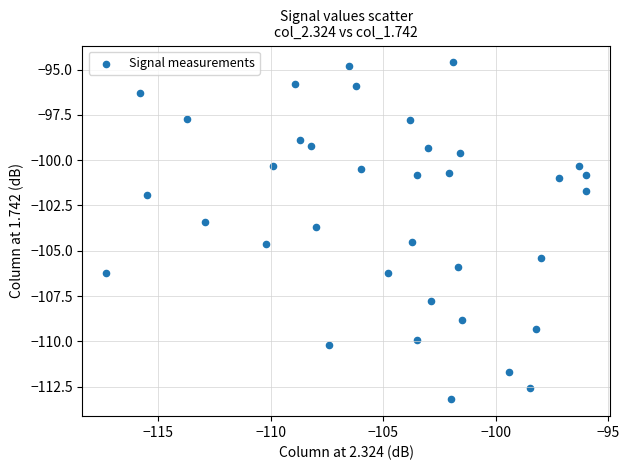

What Y value in the scatter plot is closest to -103?

-103.4